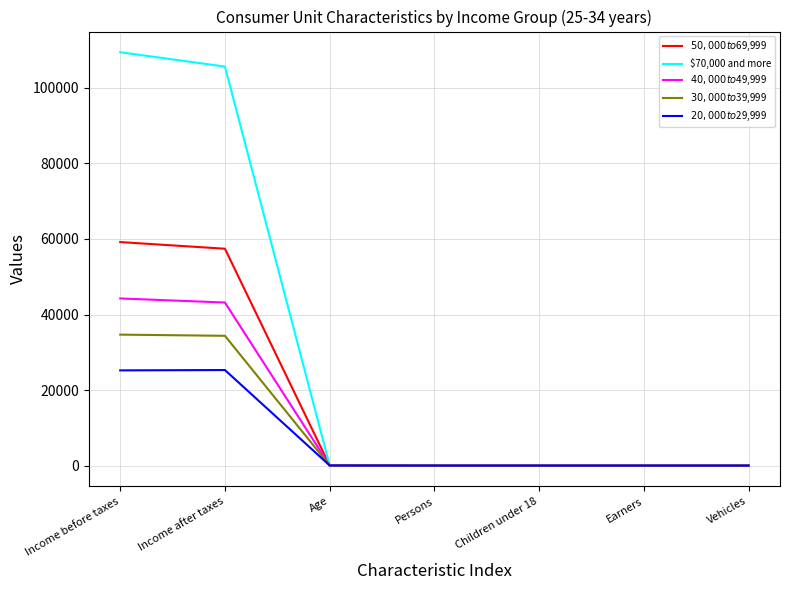

At how many categories does at least one series exceed 72519?

2